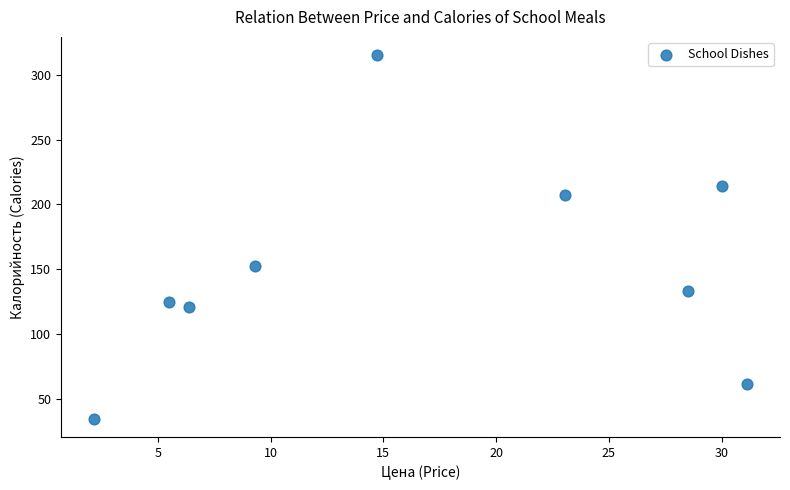

What Y value in the scatter plot is closest to 175?

153